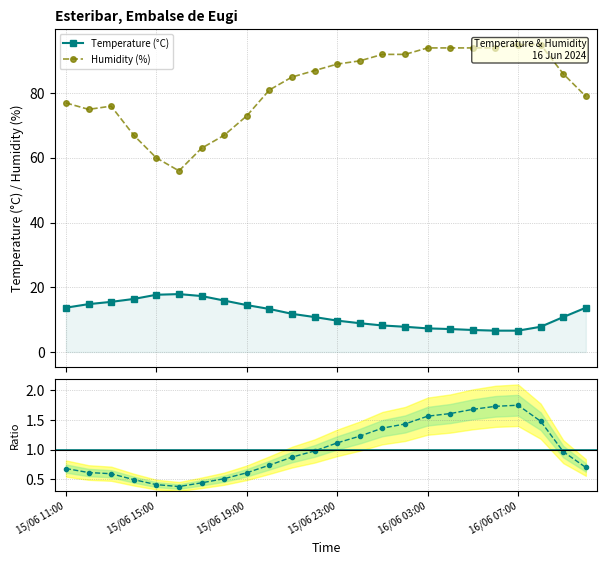

What position from the left is 15/06 23:00?

4